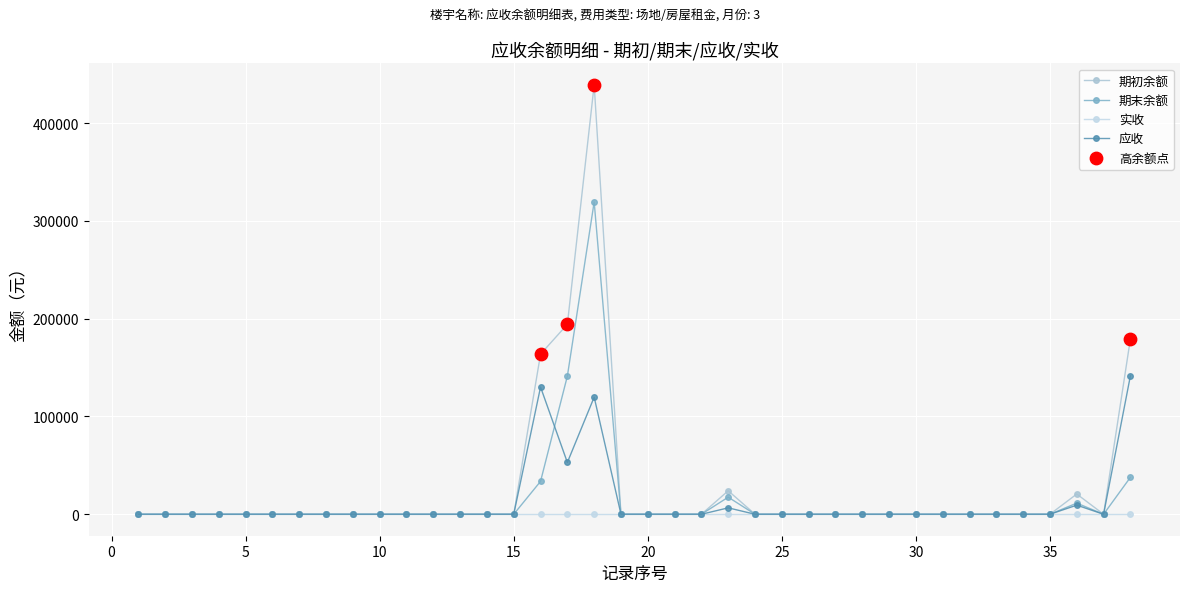

Which series has the largest total across all categories?

期初余额